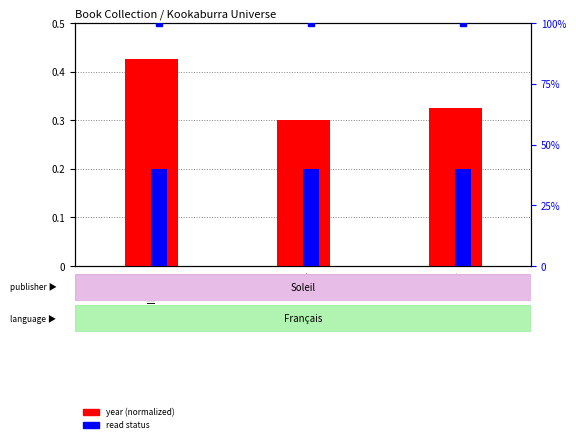

Rank the series by their maximum value, from highest to lowest.

read (percentile), year (normalized)